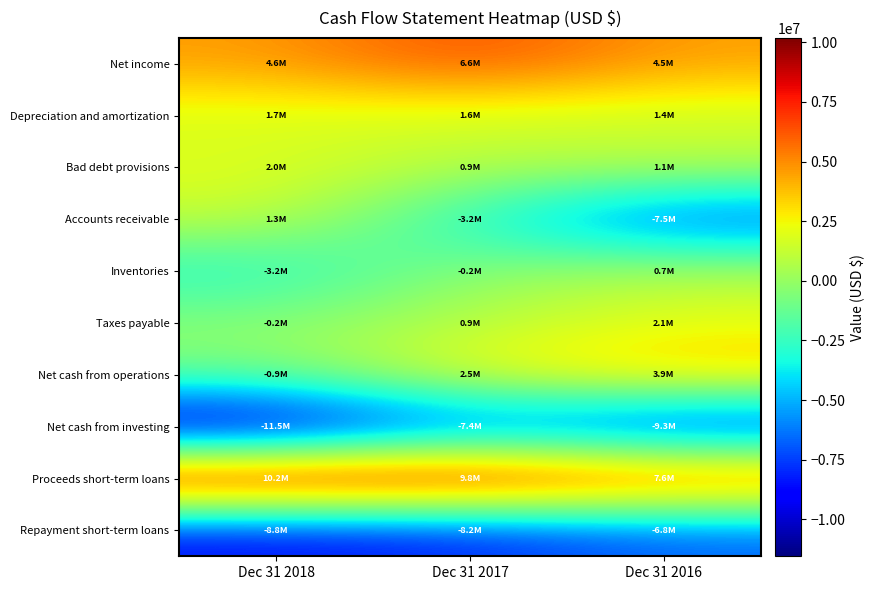

Between Dec 31 2018 and Dec 31 2017, which series saw the biggest shift?

Accounts receivable